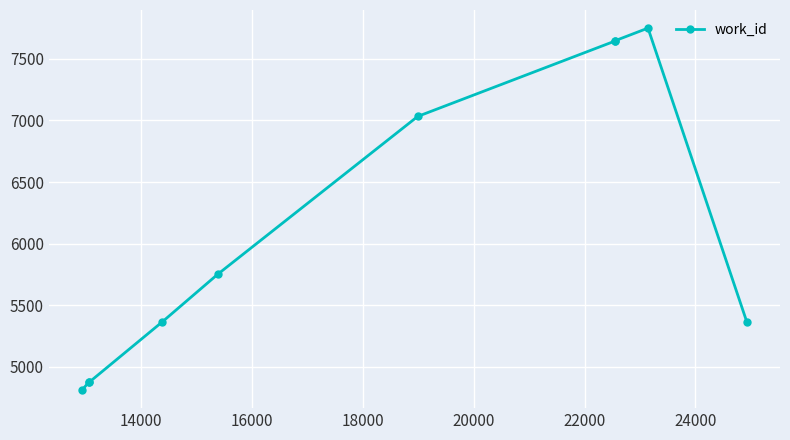

What is the sum of all values?

61120